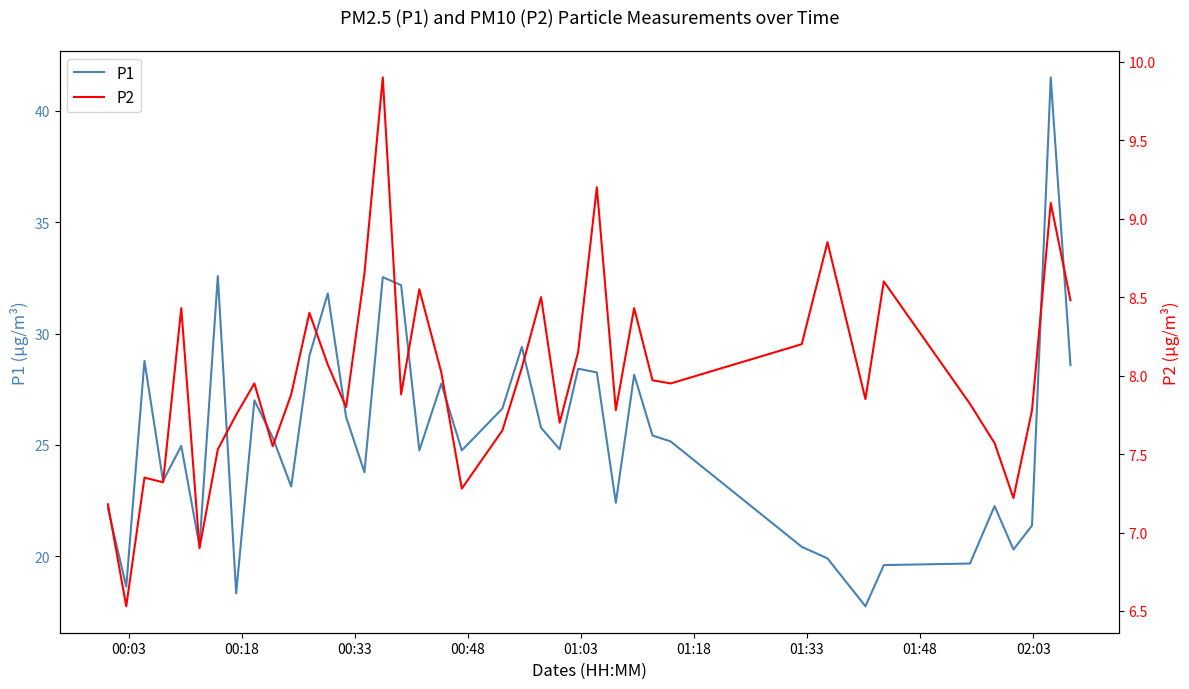

Does the chart have visible grid lines?

No